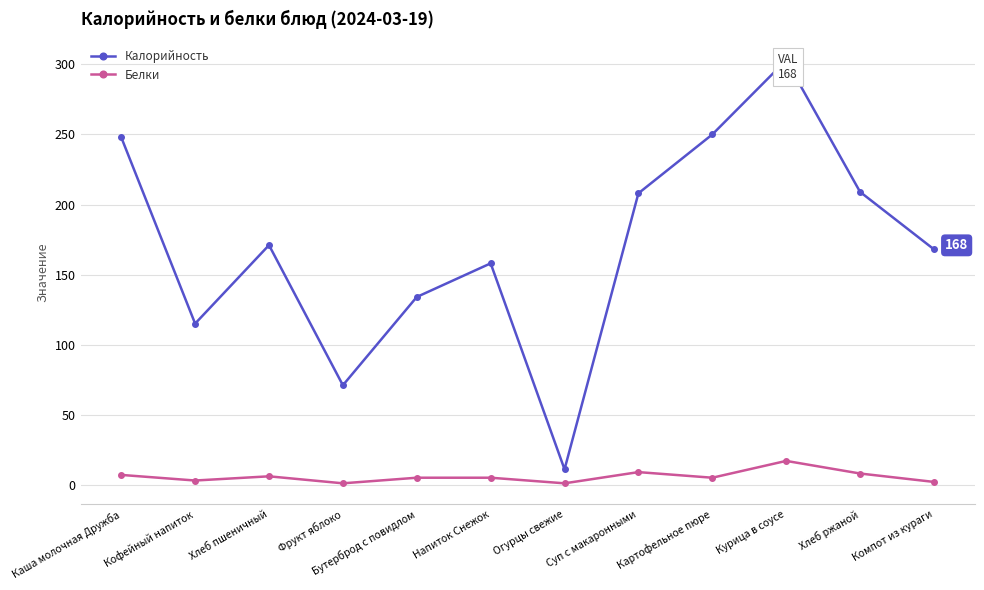

At which category is the sum across all series the highest?

Курица в соусе